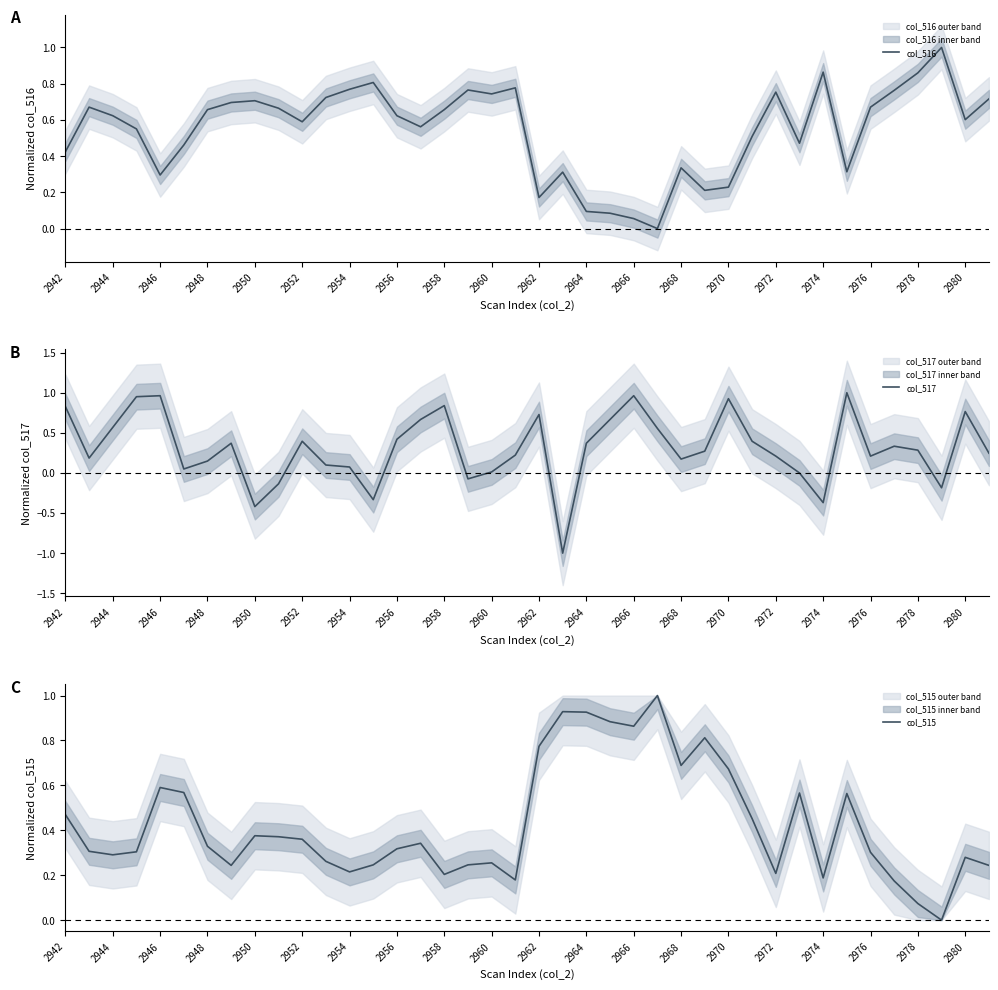

True or false: col_517 has a value of 0.3 at 2962.

False